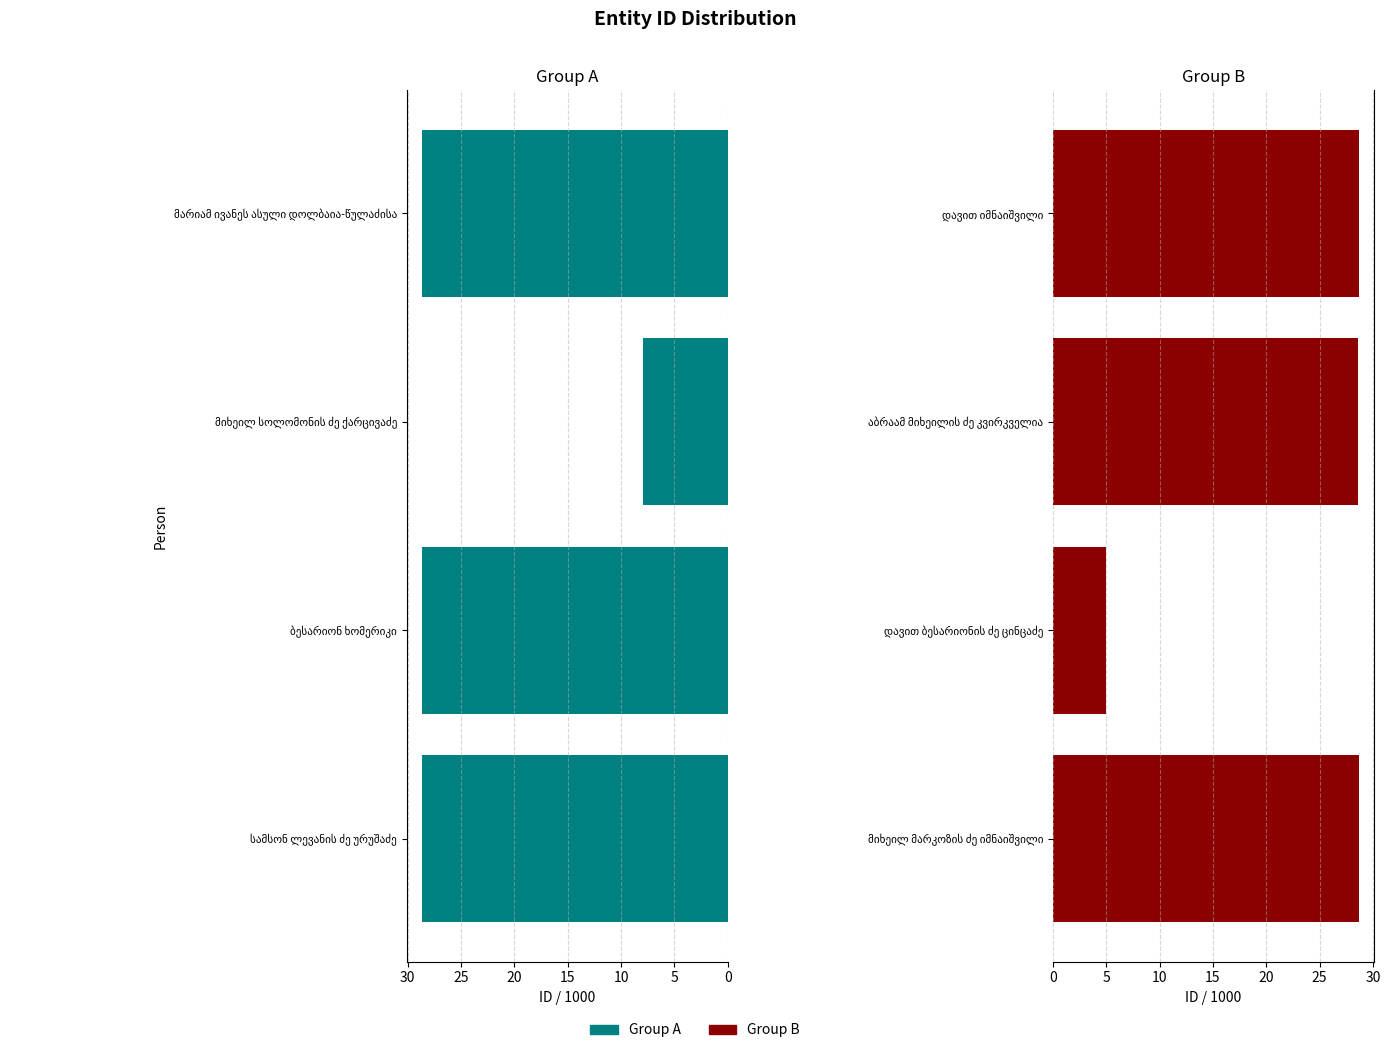

How many bars are there in total?

8